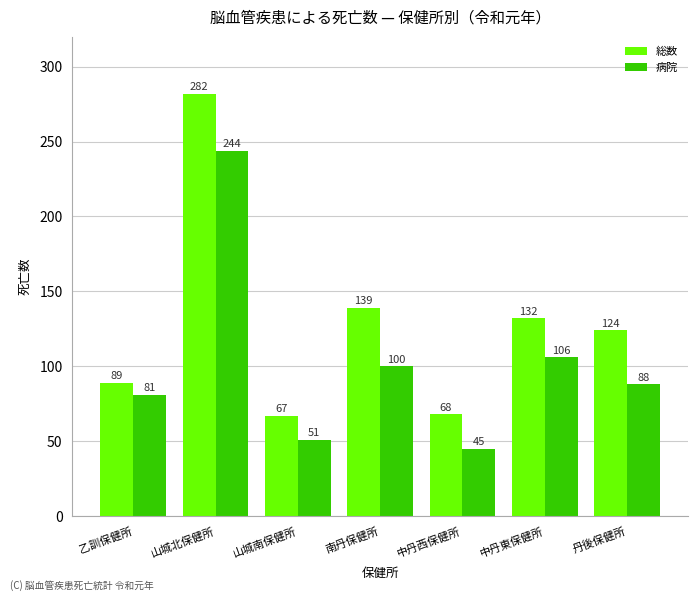

What are all the series names shown in the legend?

総数, 病院